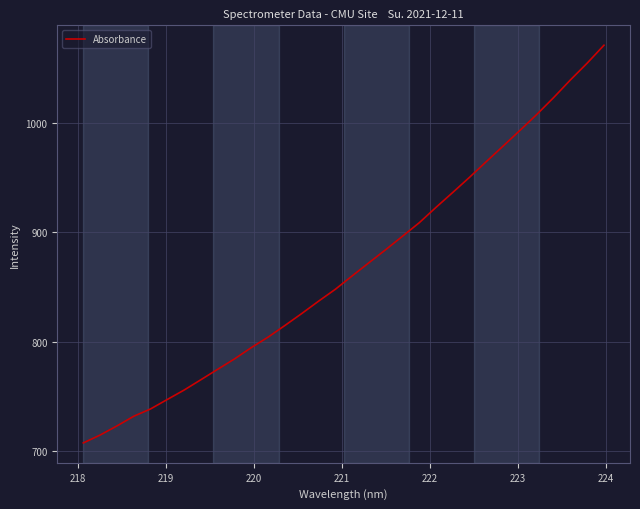

Is this an area chart (filled region under the line)?

No